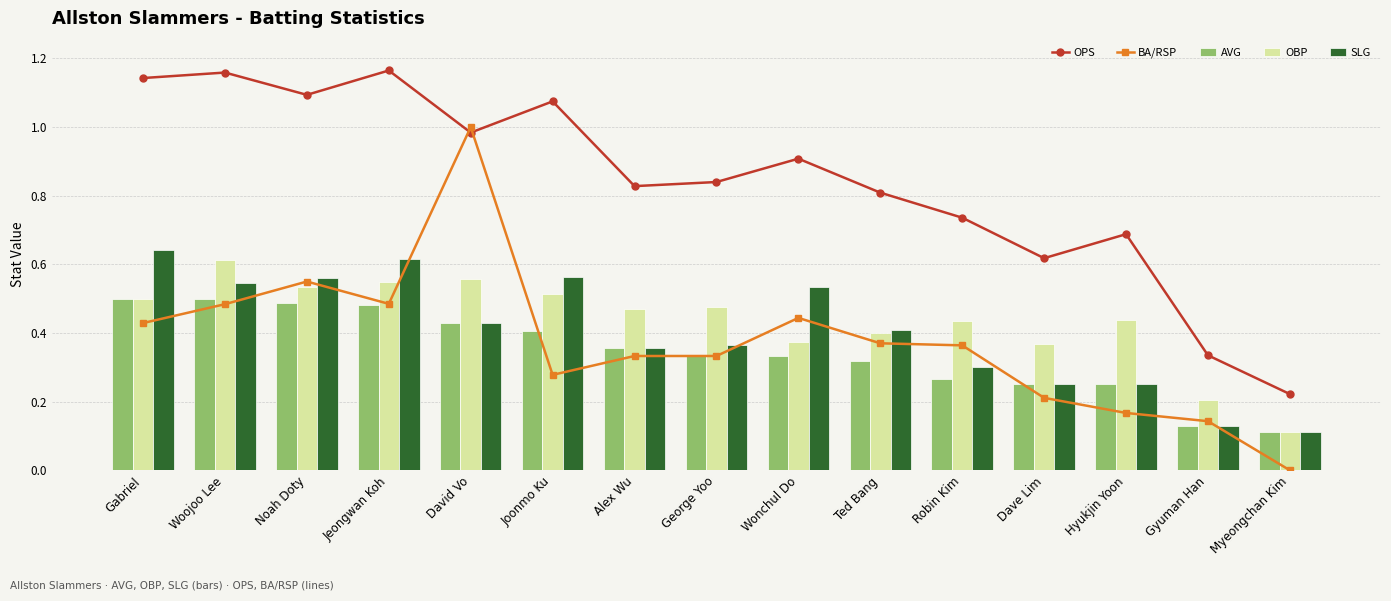

What is the sum of the SLG values at Woojoo Lee and Noah Doty?

1.1